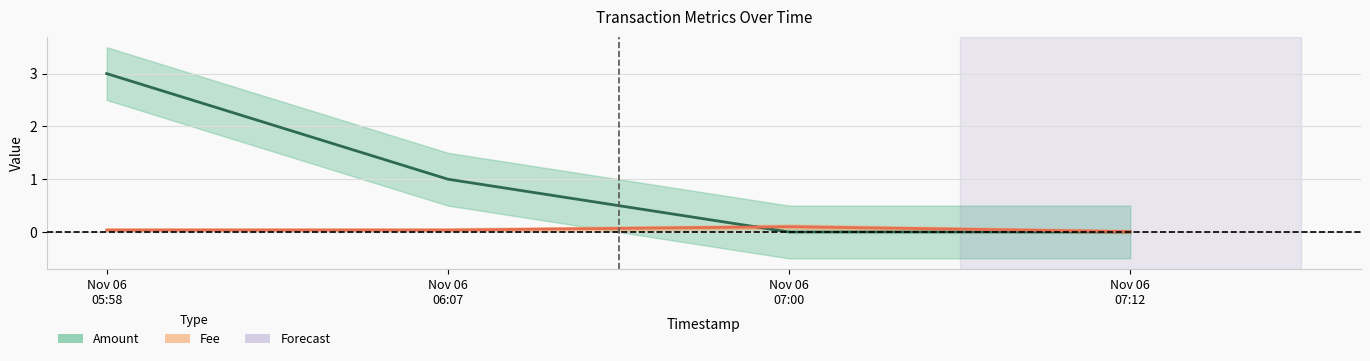

How many times do Fee and Amount cross each other?

1